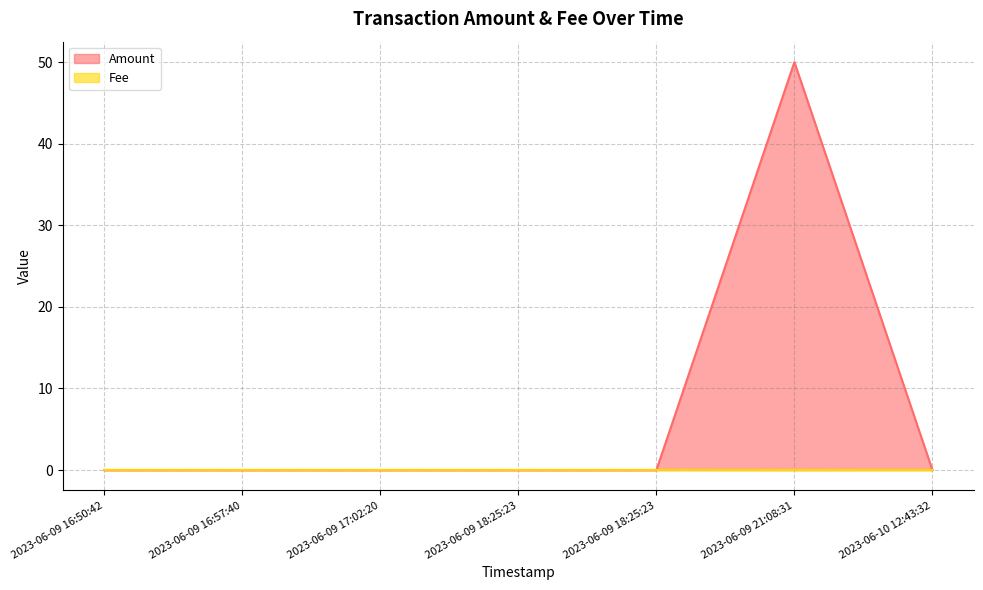

How many lines are shown in the chart?

2